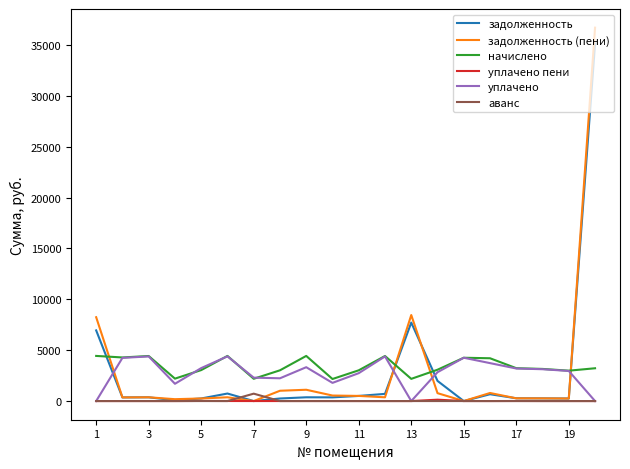

What is the maximum value shown in the chart?

36691.1